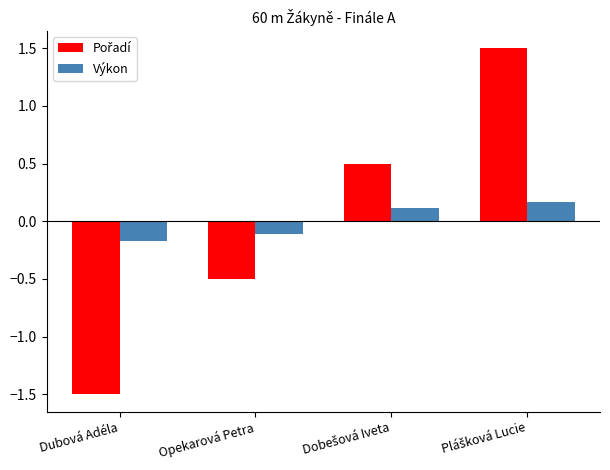

At how many categories does at least one series exceed 0?

2